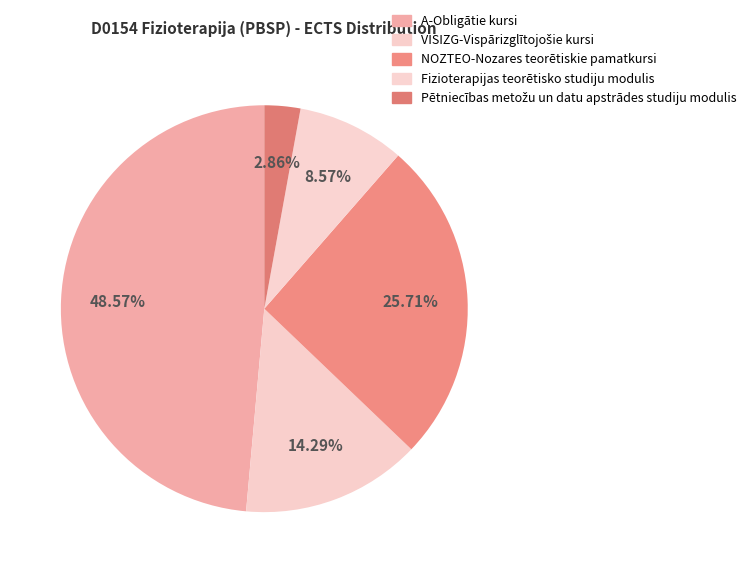

How many segments does this pie chart have?

5